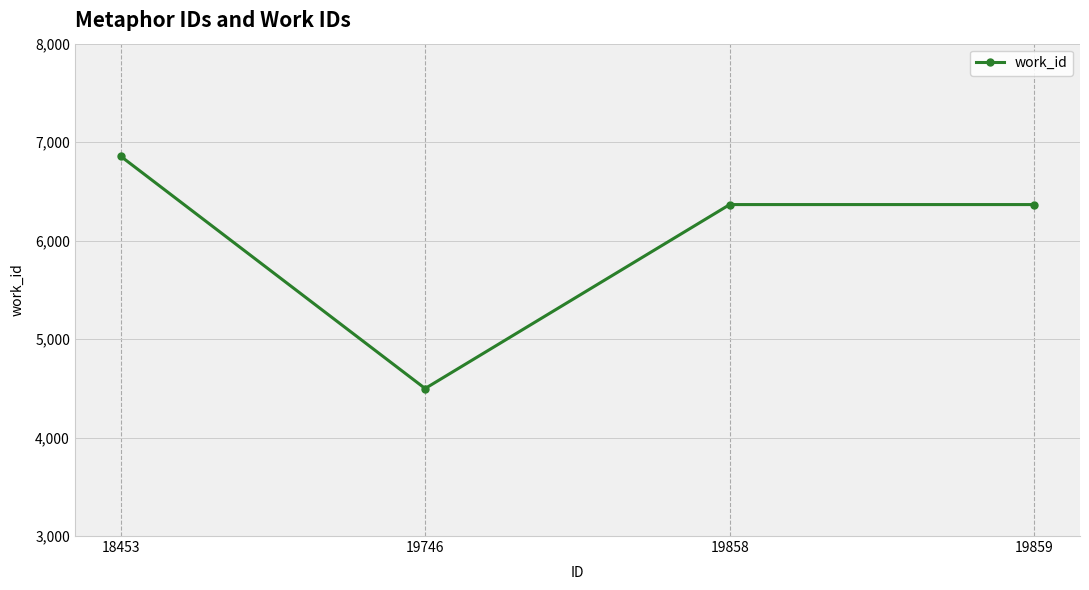

Count the number of categories in the chart.

4